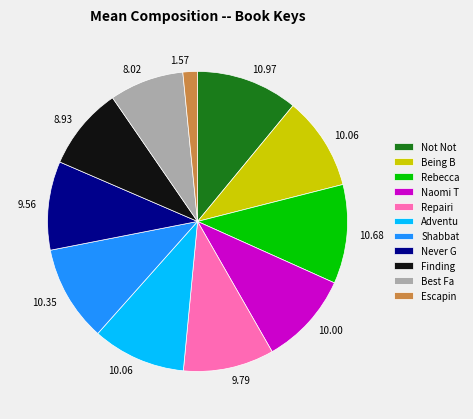

Is there any slice that represents more than half of the pie?

No